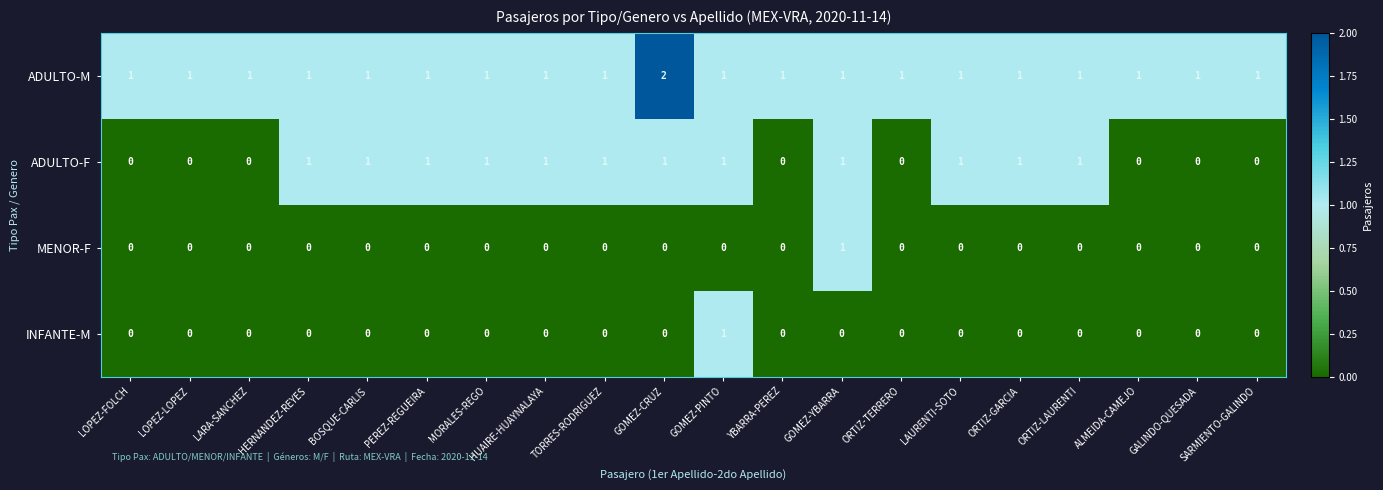

Which category has the highest value across all series?

GOMEZ-CRUZ